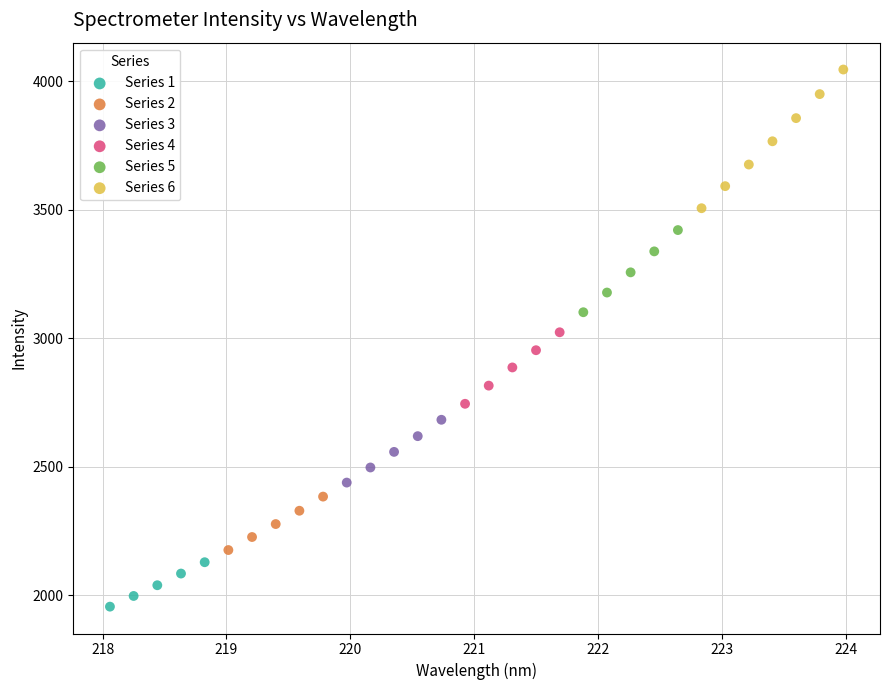

Which series has the largest Y range (max minus min)?

Series 6